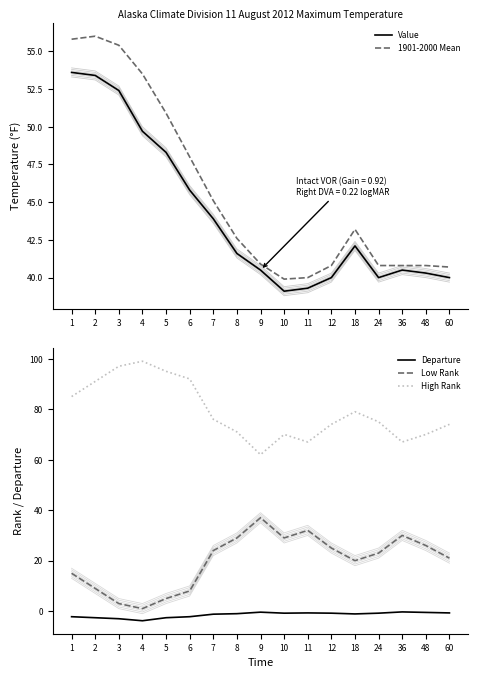

True or false: Departure and High Rank intersect in this chart.

False